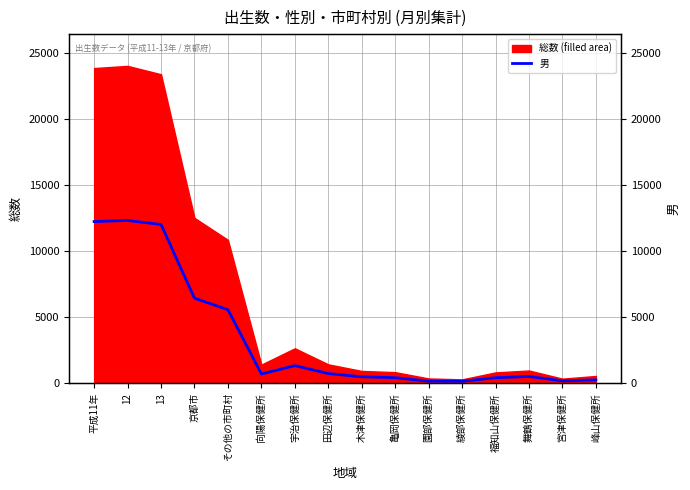

True or false: the data shows 12316 at 12.

True